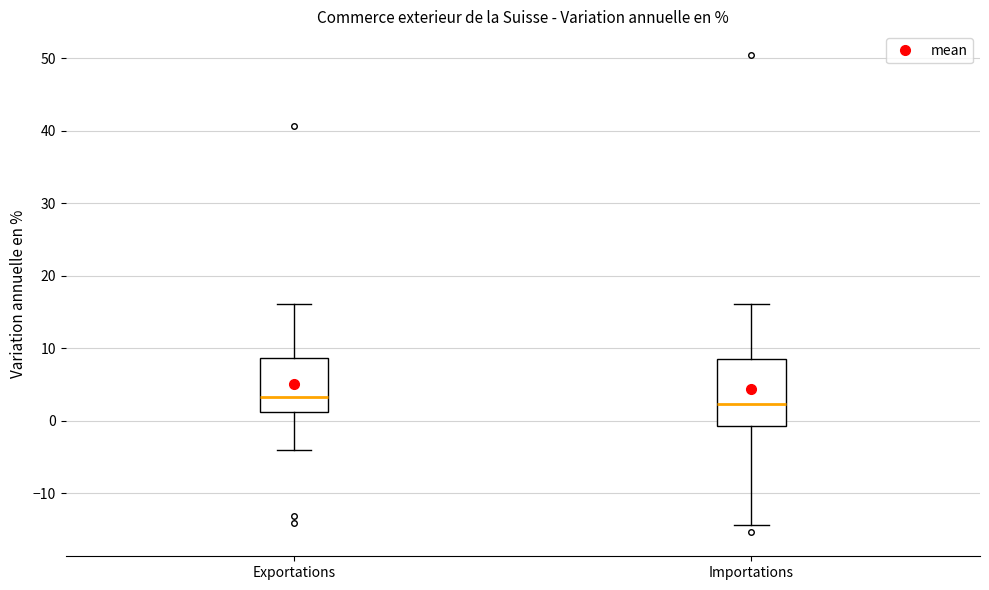

Where does the upper whisker of the box for Exportations end on the y-axis? The values are not printed on the chart, so give them approximately, as read against the axis.

16